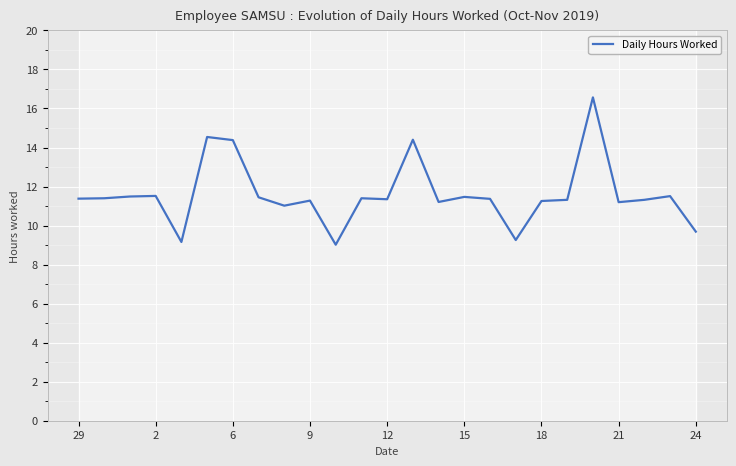

How many data points are less than 11?

4